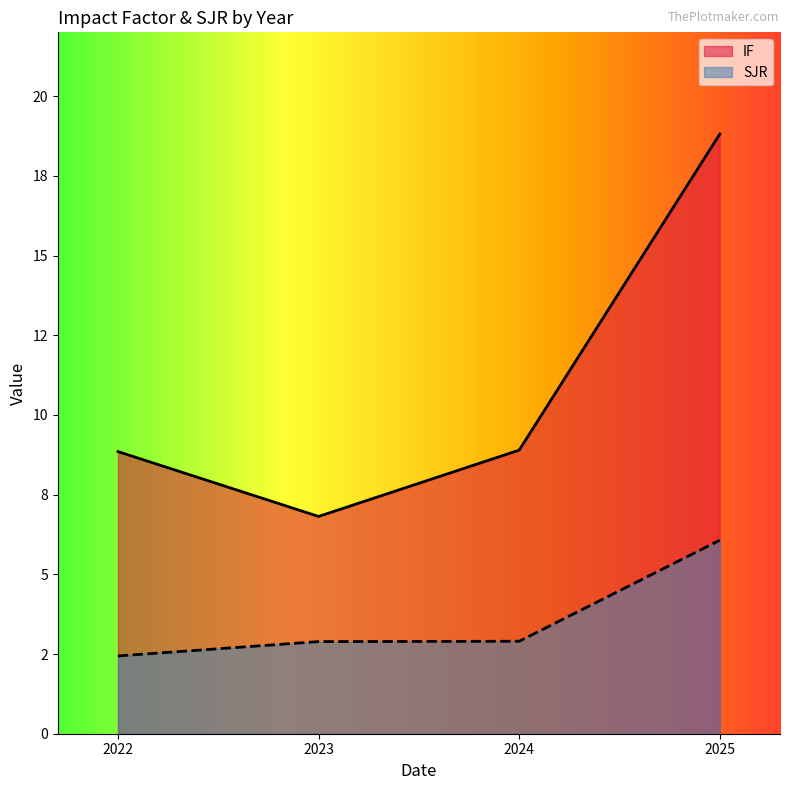

At 2023, list the series in order from largest to smallest.

IF, SJR